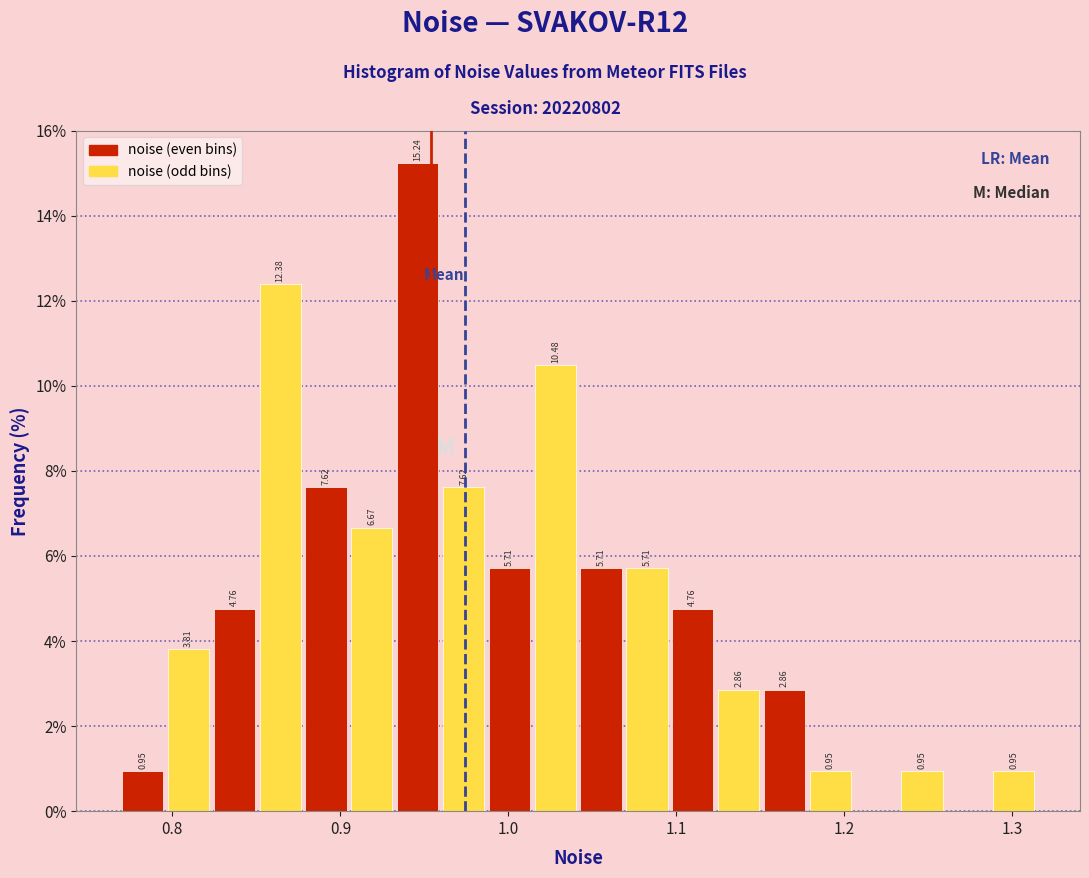

Read against the x-axis, roughly where is the centre of the tallest bar?

0.95